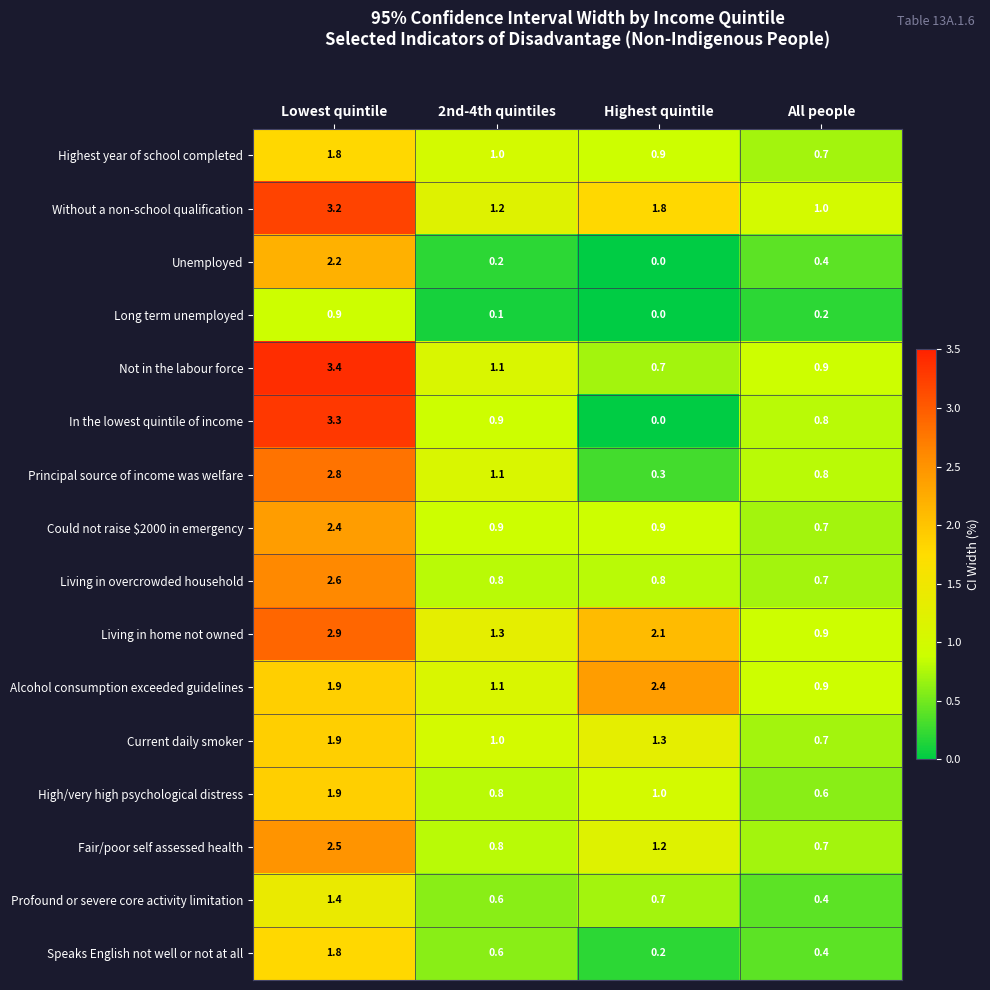

What is the sum of the Unemployed values at Lowest quintile and All people?

2.6